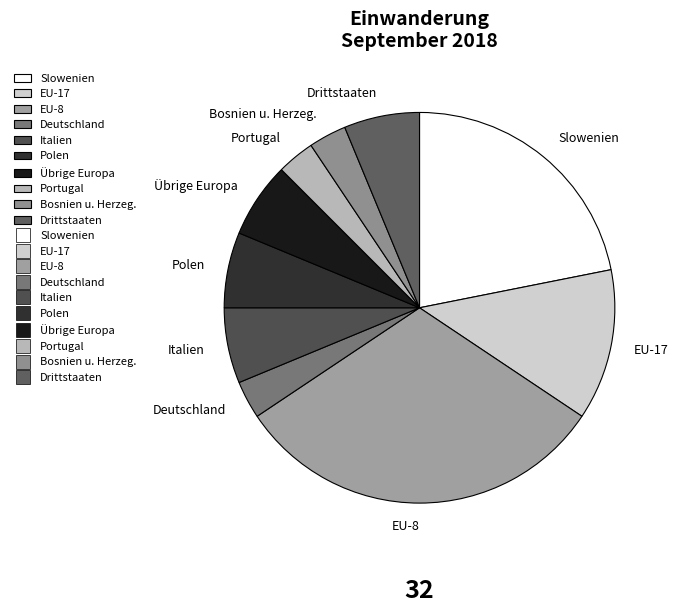

Count the number of slices in the pie.

10